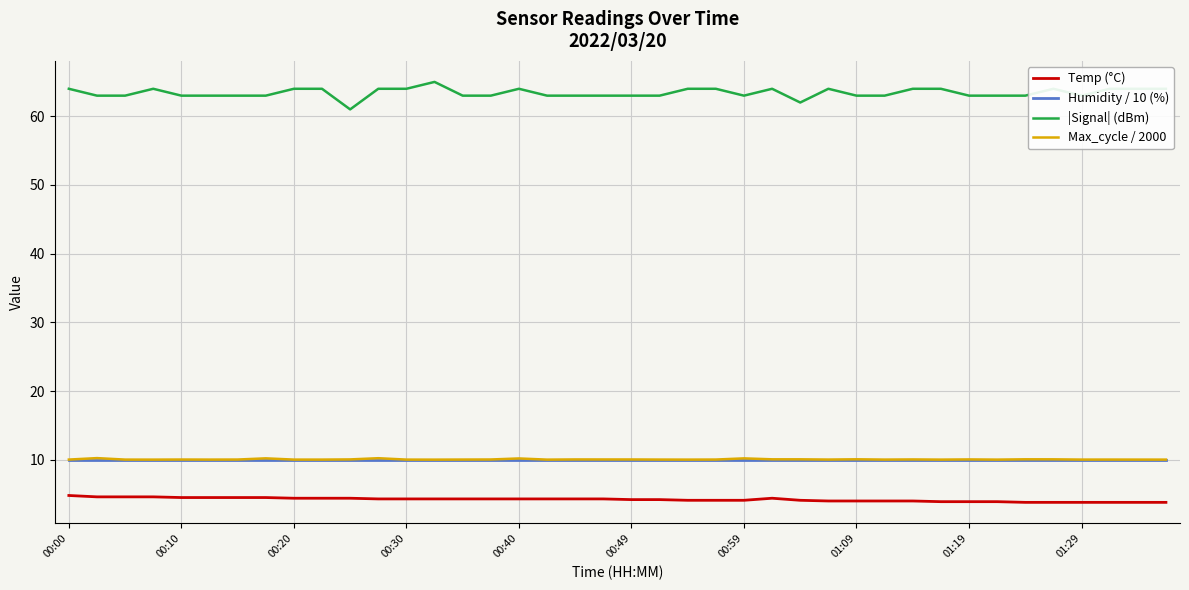

Which series has the largest total across all categories?

|Signal| (dBm)